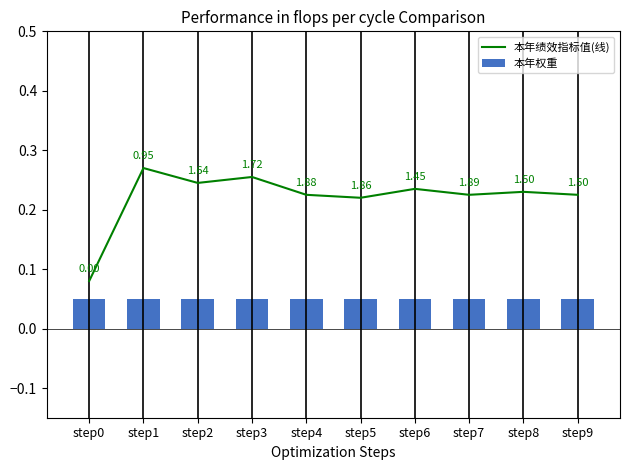

At step9, list the series in order from smallest to largest.

本年权重, 本年绩效指标值(线)